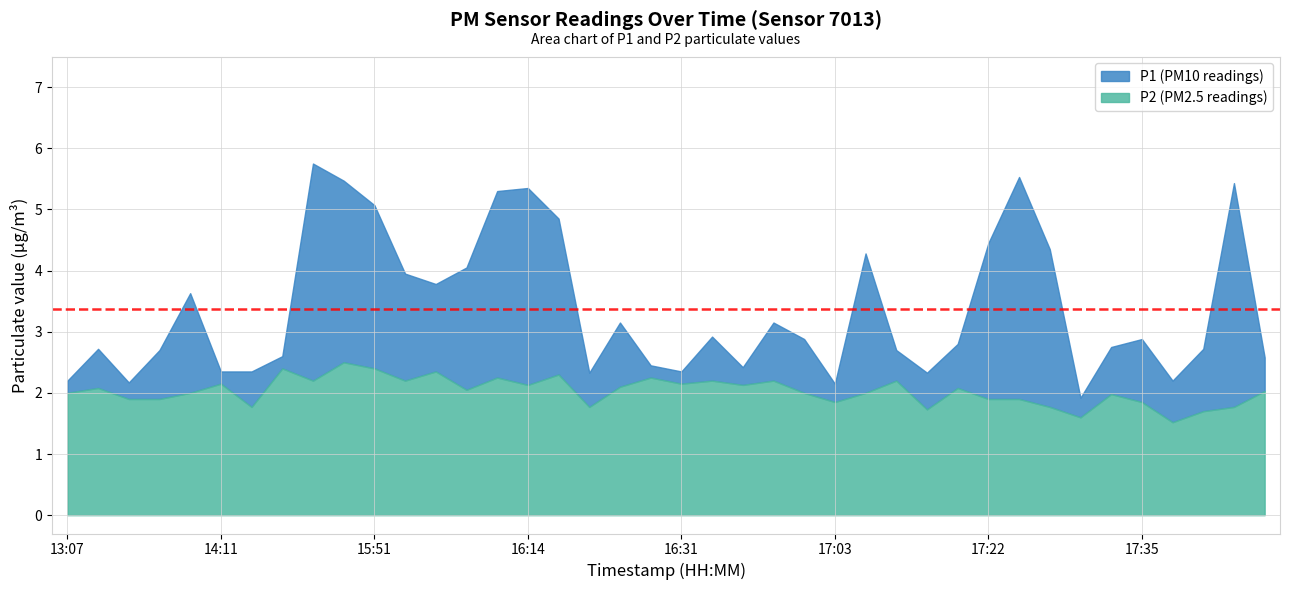

The value of P2 at 17:14 is 1.7. True or false?

True